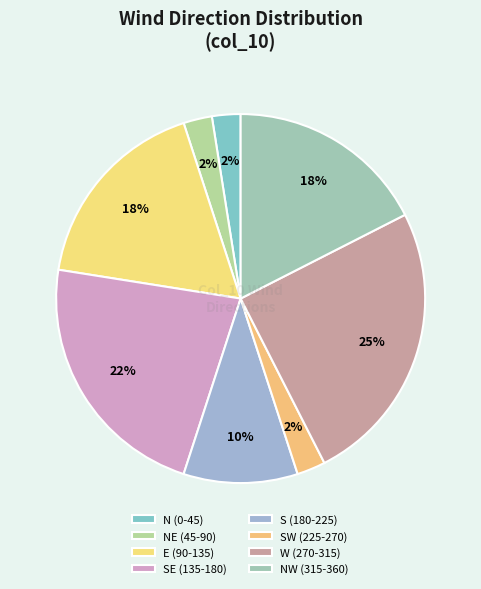

Count the number of slices in the pie.

8